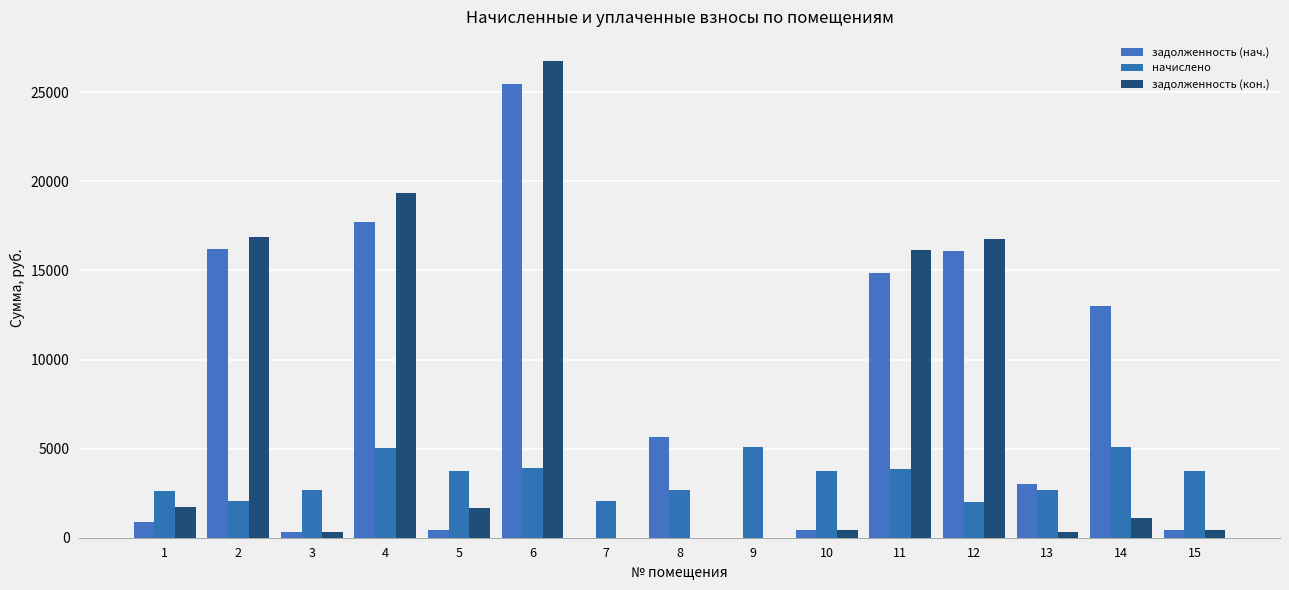

Is the value of задолженность (нач.) at 15 greater than the value of начислено at 4?

No